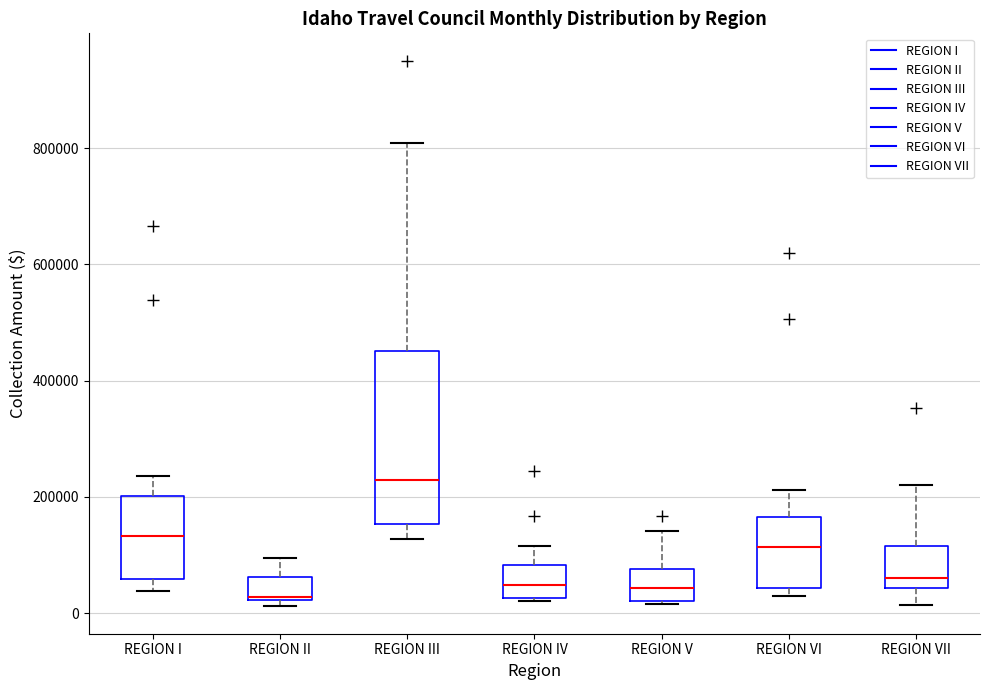

Reading left to right, transcribe this box plot: for each box, give where its median line is, the range the box spans, and where its two whiskers end, as read against the y-axis. The values are not printed on the chart, so give them approximately, as read against the axis.

REGION I: median 140000, box 60000 to 200000, whiskers 40000 to 240000
REGION II: median 20000, box 20000 to 60000, whiskers 20000 (just below the box's lower edge) to 100000
REGION III: median 220000, box 160000 to 460000, whiskers 120000 to 800000
REGION IV: median 40000, box 20000 to 80000, whiskers 20000 (just below the box's lower edge) to 120000
REGION V: median 40000, box 20000 to 80000, whiskers 20000 to 140000
REGION VI: median 120000, box 40000 to 160000, whiskers 20000 to 220000
REGION VII: median 60000, box 40000 to 120000, whiskers 20000 to 220000